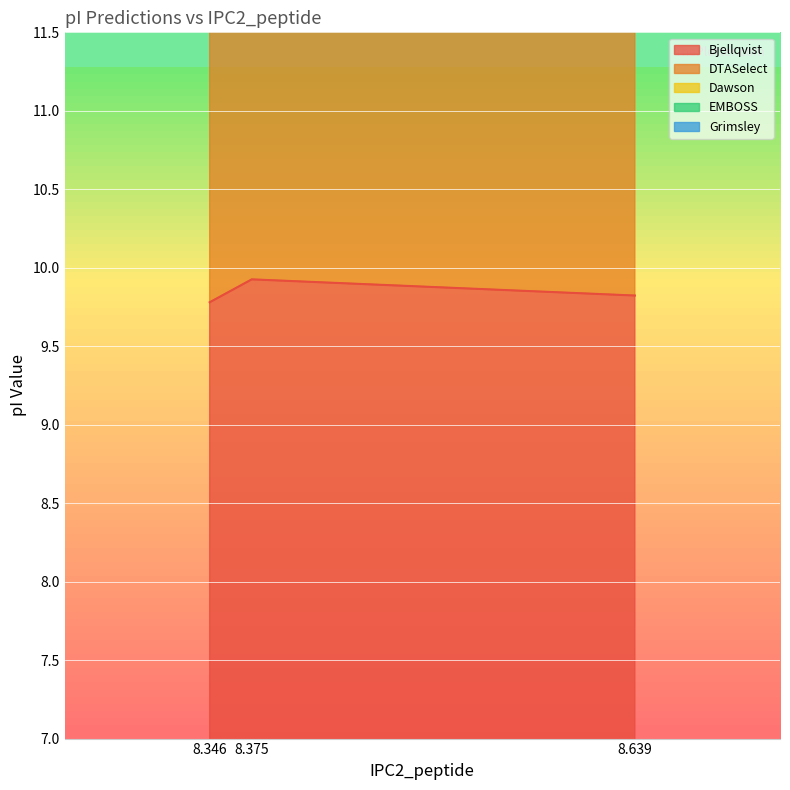

How many lines are shown in the chart?

4